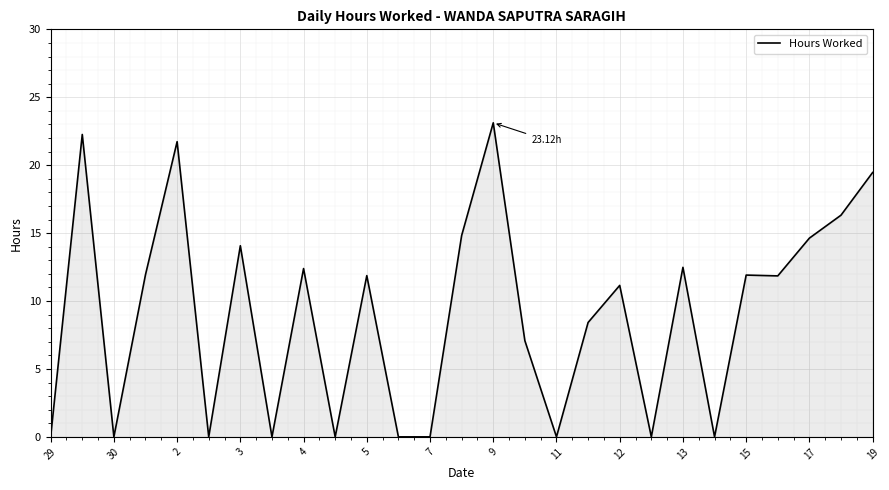

What is the difference between the maximum and minimum values?

23.1